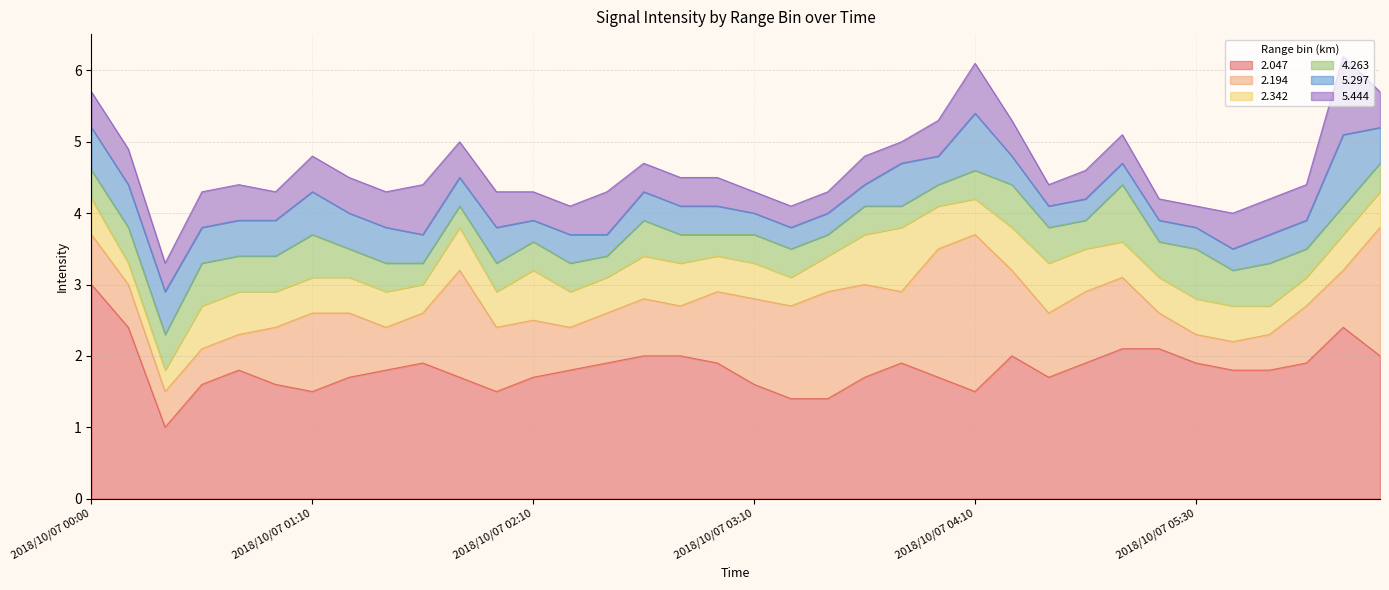

Reading left to right, what are all the values shown in this chart?

2.047: 3.0	2.4	1.0	1.6	1.8	1.6	1.5	1.7	1.8	1.9	1.7	1.5	1.7	1.8	1.9	2.0	2.0	1.9	1.6	1.4	1.4	1.7	1.9	1.7	1.5	2.0	1.7	1.9	2.1	2.1	1.9	1.8	1.8	1.9	2.4	2.0
2.194: 0.7	0.6	0.5	0.5	0.5	0.8	1.1	0.9	0.6	0.7	1.5	0.9	0.8	0.6	0.7	0.8	0.7	1.0	1.2	1.3	1.5	1.3	1.0	1.8	2.2	1.2	0.9	1.0	1.0	0.5	0.4	0.4	0.5	0.8	0.8	1.8
2.342: 0.5	0.3	0.3	0.6	0.6	0.5	0.5	0.5	0.5	0.4	0.6	0.5	0.7	0.5	0.5	0.6	0.6	0.5	0.5	0.4	0.5	0.7	0.9	0.6	0.5	0.6	0.7	0.6	0.5	0.5	0.5	0.5	0.4	0.4	0.5	0.5
4.263: 0.4	0.5	0.5	0.6	0.5	0.5	0.6	0.4	0.4	0.3	0.3	0.4	0.4	0.4	0.3	0.5	0.4	0.3	0.4	0.4	0.3	0.4	0.3	0.3	0.4	0.6	0.5	0.4	0.8	0.5	0.7	0.5	0.6	0.4	0.4	0.4
5.297: 0.6	0.6	0.6	0.5	0.5	0.5	0.6	0.5	0.5	0.4	0.4	0.5	0.3	0.4	0.3	0.4	0.4	0.4	0.3	0.3	0.3	0.3	0.6	0.4	0.8	0.4	0.3	0.3	0.3	0.3	0.3	0.3	0.4	0.4	1.0	0.5
5.444: 0.5	0.5	0.4	0.5	0.5	0.4	0.5	0.5	0.5	0.7	0.5	0.5	0.4	0.4	0.6	0.4	0.4	0.4	0.3	0.3	0.3	0.4	0.3	0.5	0.7	0.5	0.3	0.4	0.4	0.3	0.3	0.5	0.5	0.5	1.1	0.5